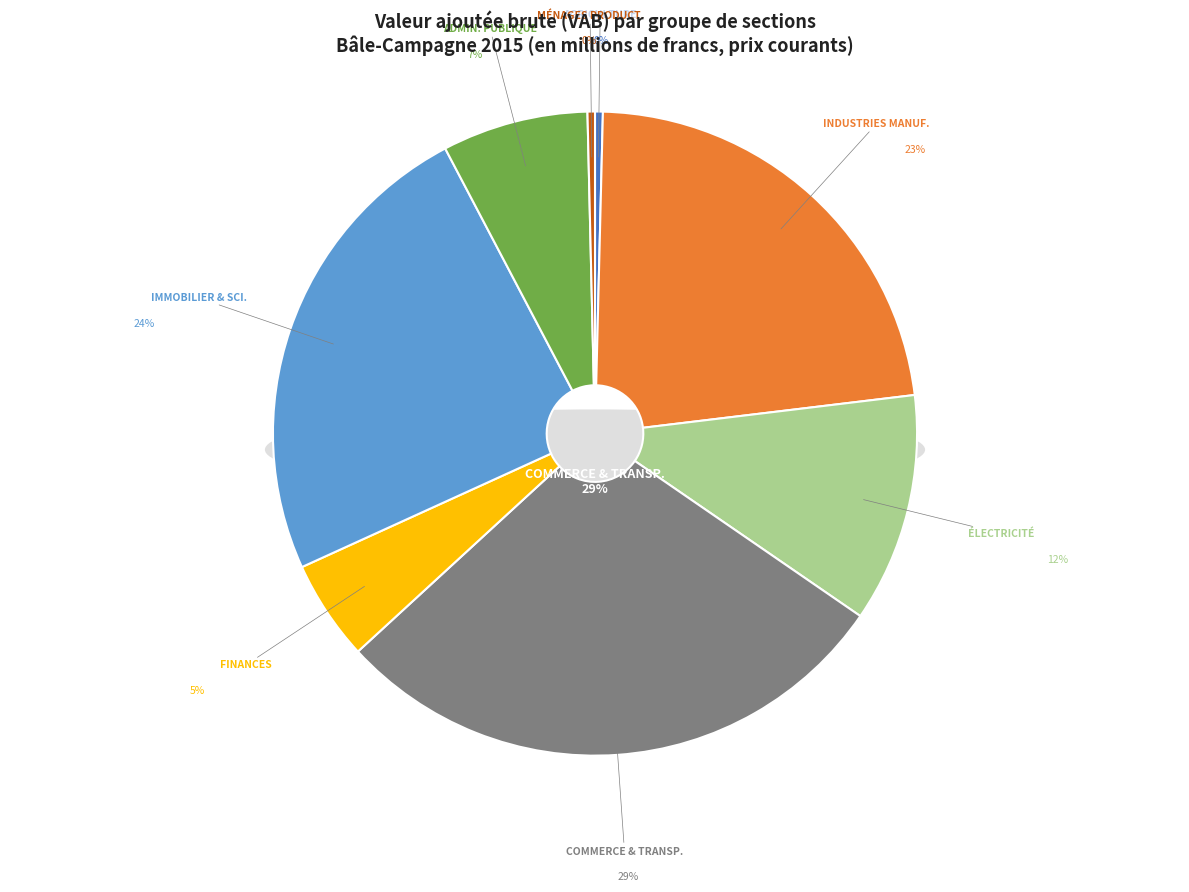

Does any single category account for the majority?

No